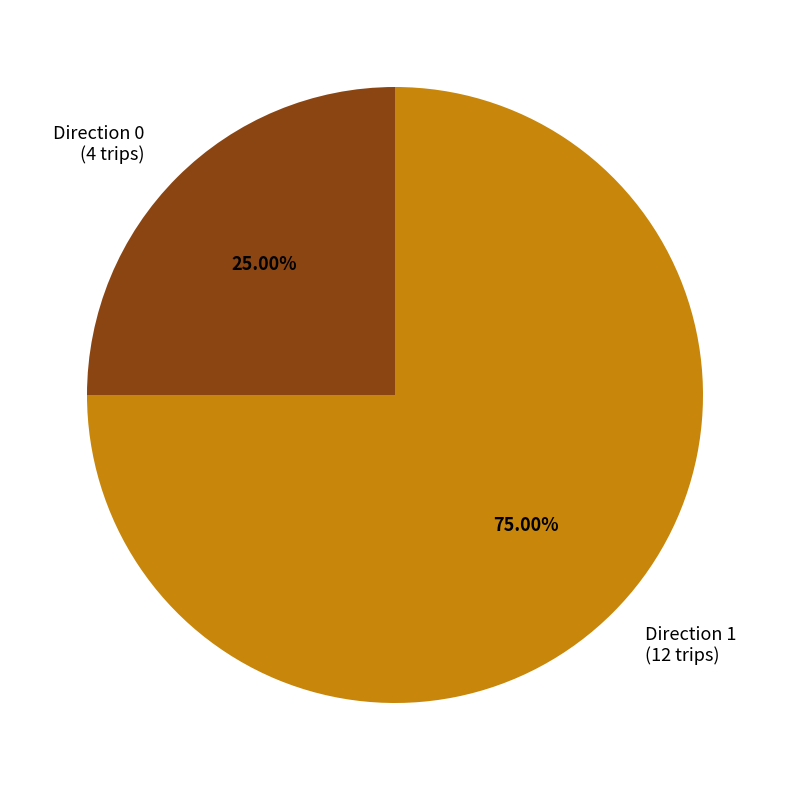

Do Direction 1 and Direction 0 together represent more than half of the pie?

Yes